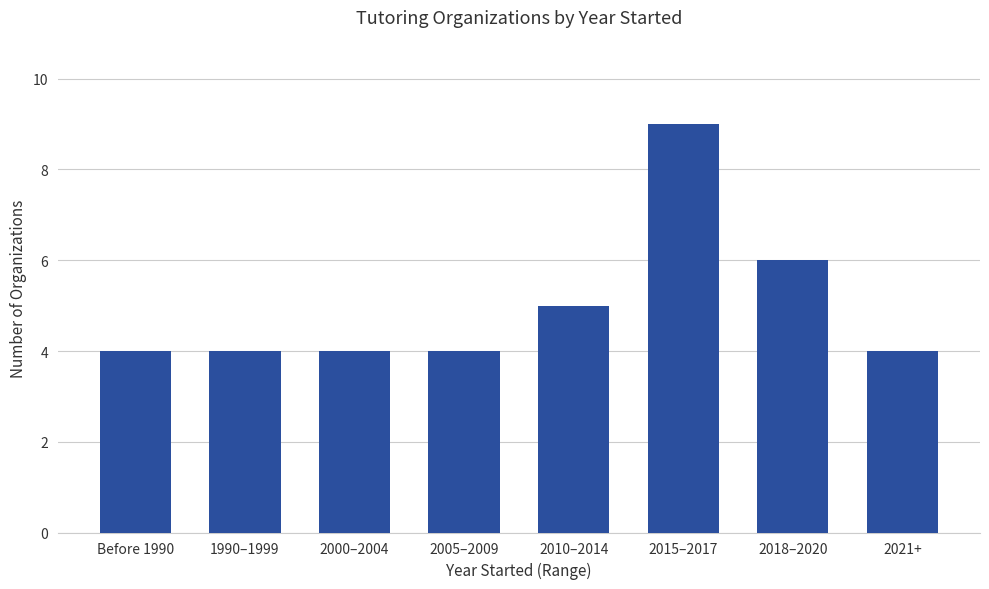

What is the difference between the maximum and minimum values?

5